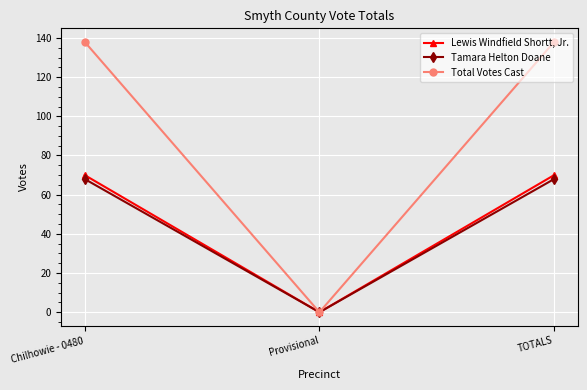

How many Total Votes Cast values are between 0 and 138?

3